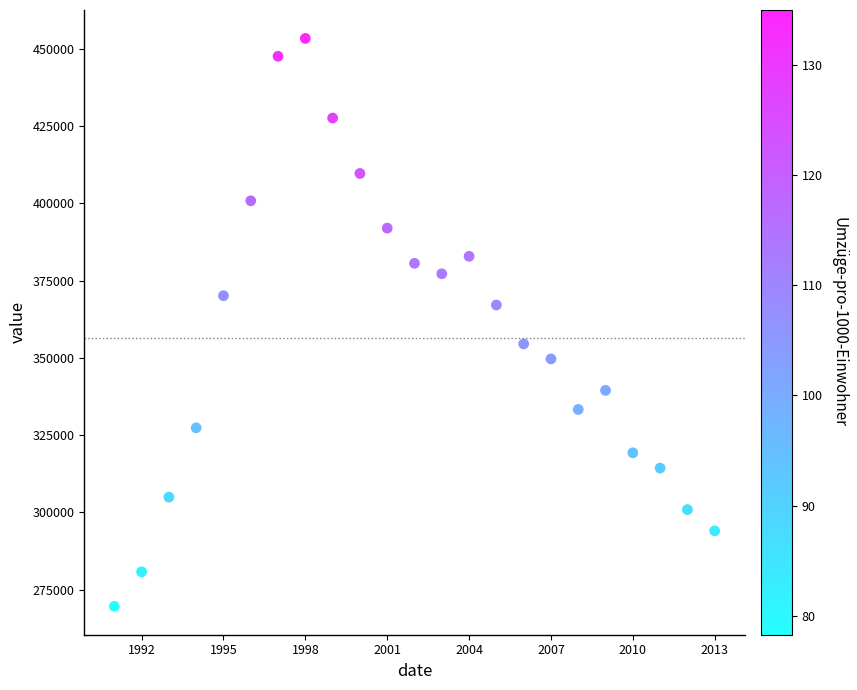

What is the range of Y values (max minus min)?

183811